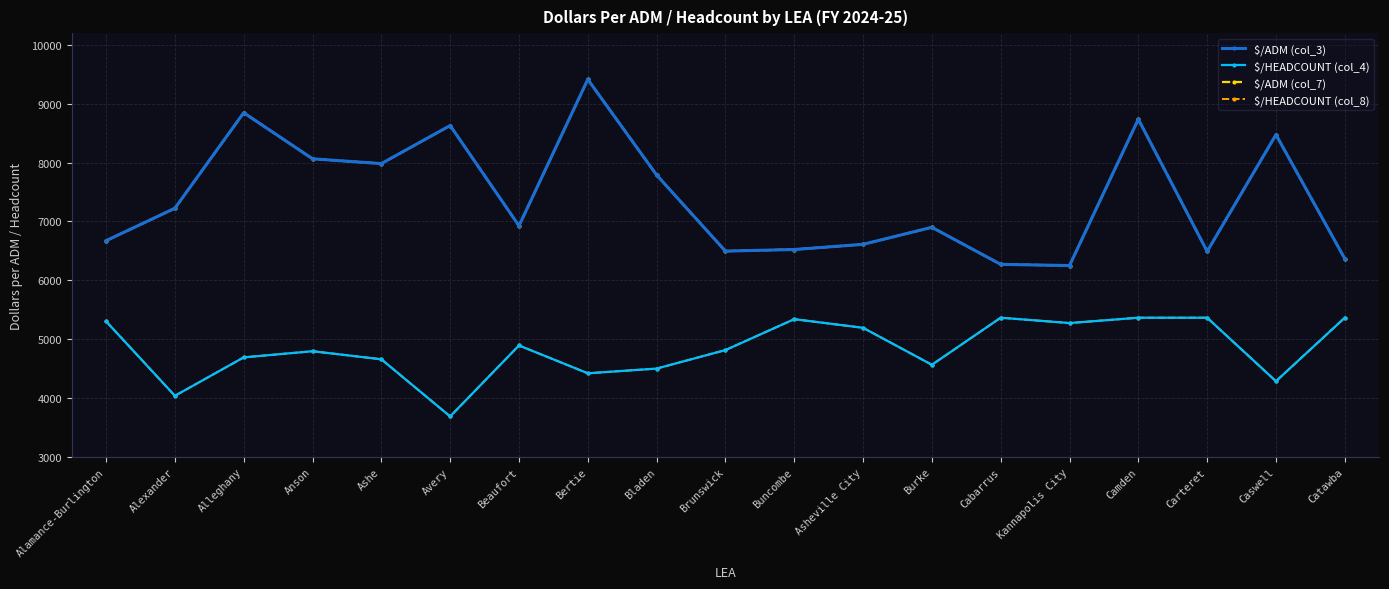

Where is the first local minimum for $/HEADCOUNT (col_8)?

Alexander